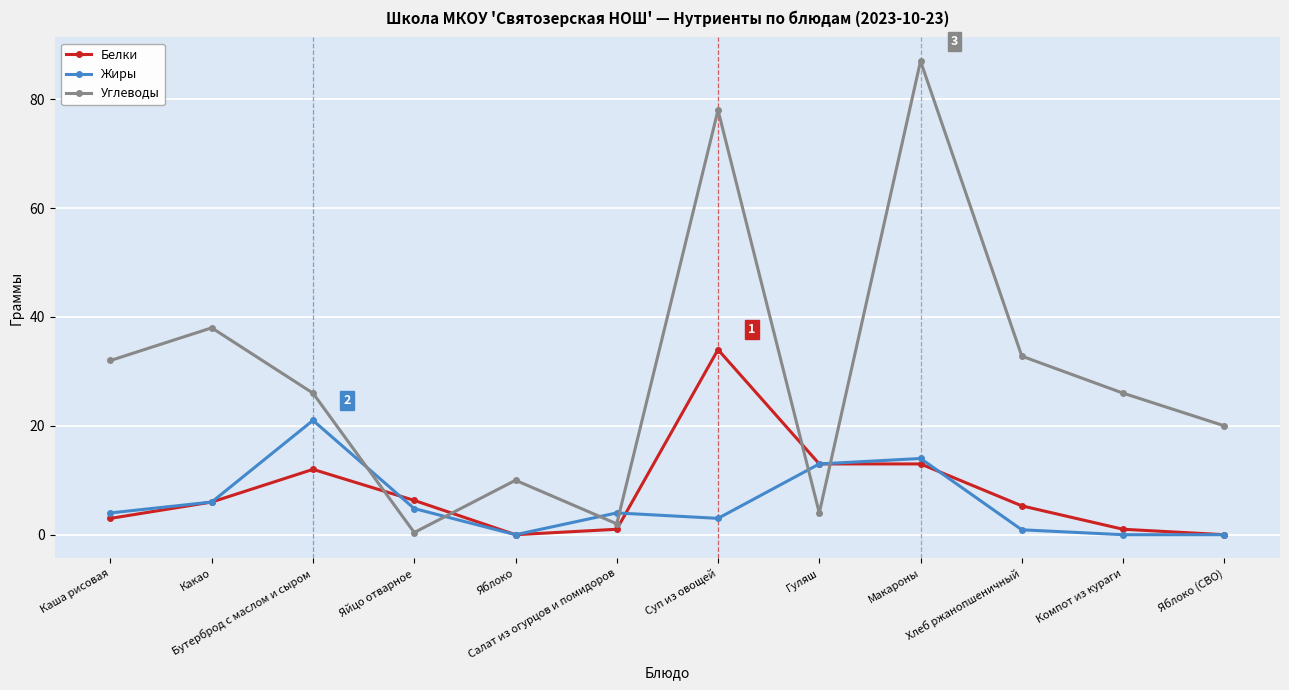

Between which two adjacent categories do Углеводы and Белки first intersect?

Бутерброд с маслом и сыром and Яйцо отварное